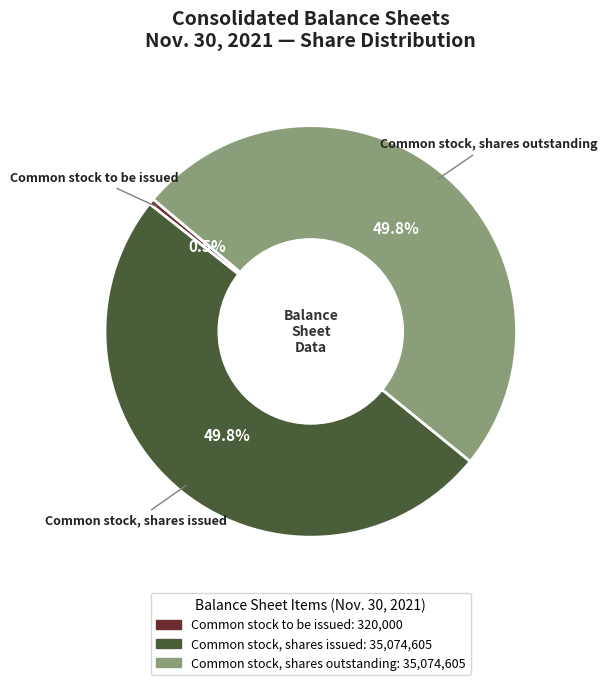

How much of the chart is everything except Common stock to be issued?

99.5%